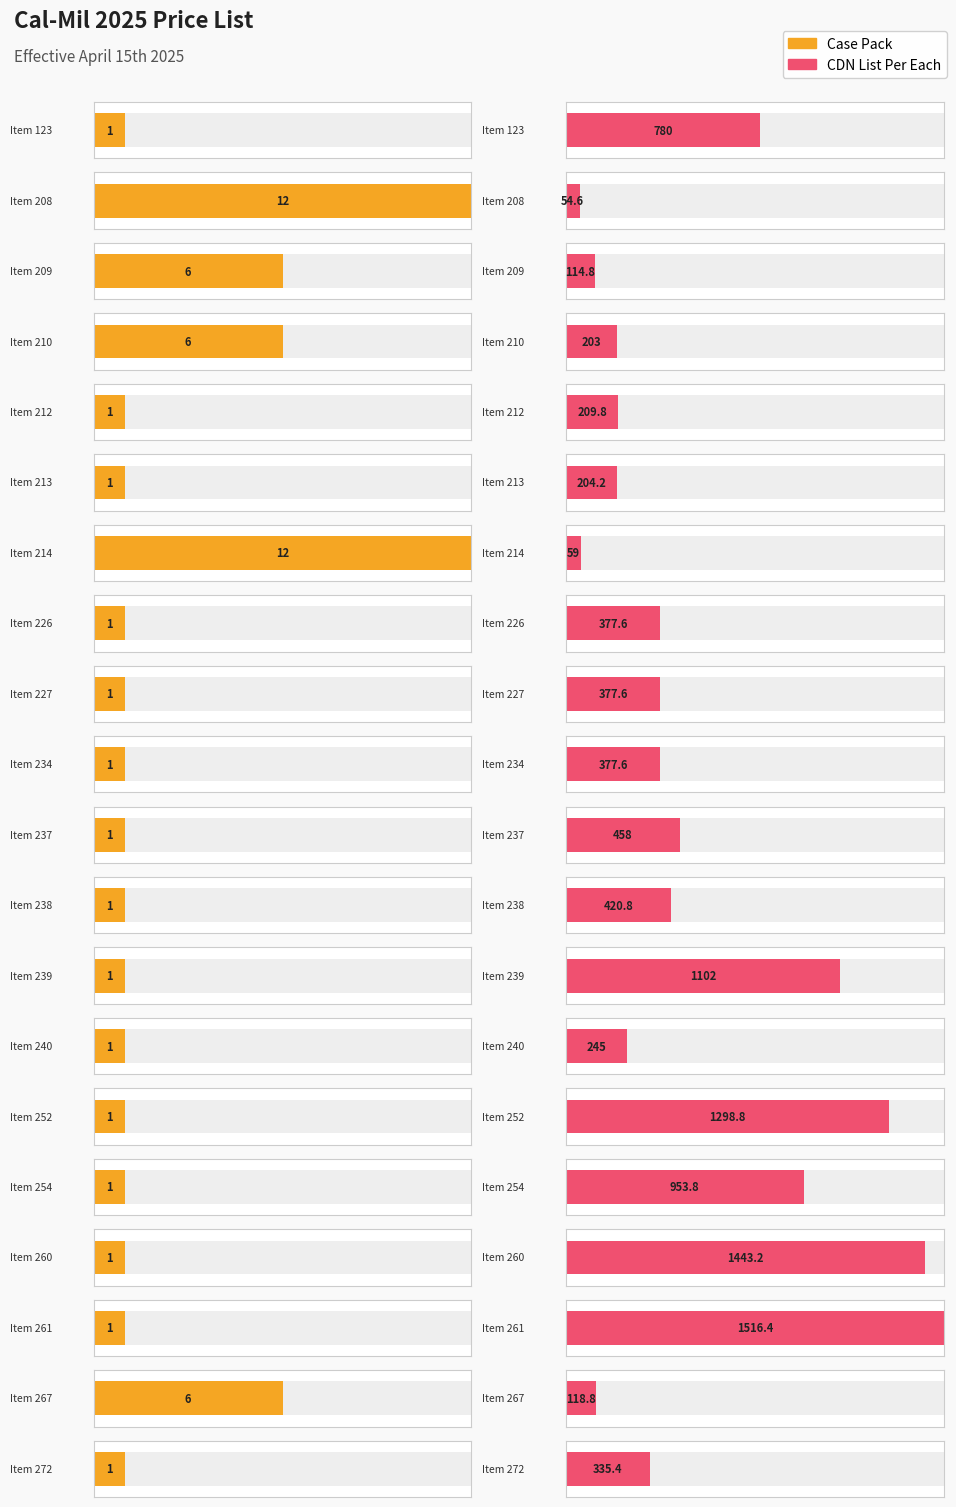

How many values in the Case Pack series exceed 1?

5